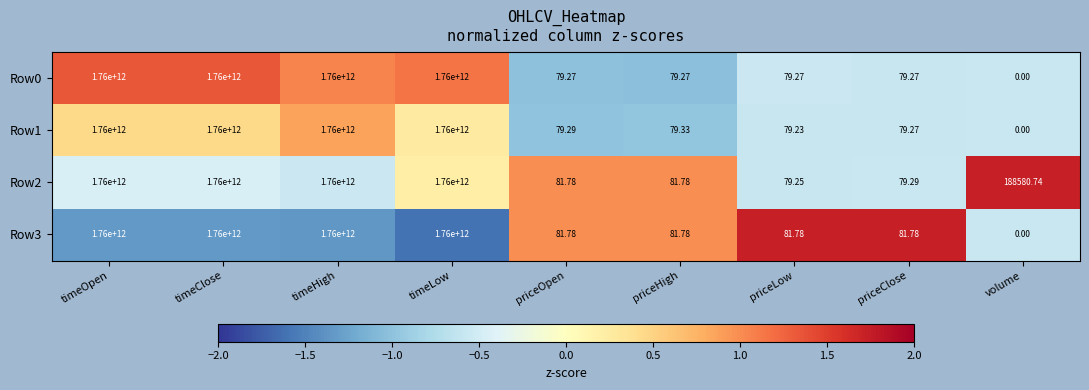

Is the value of Row0 at timeLow greater than the value of Row3 at priceOpen?

Yes